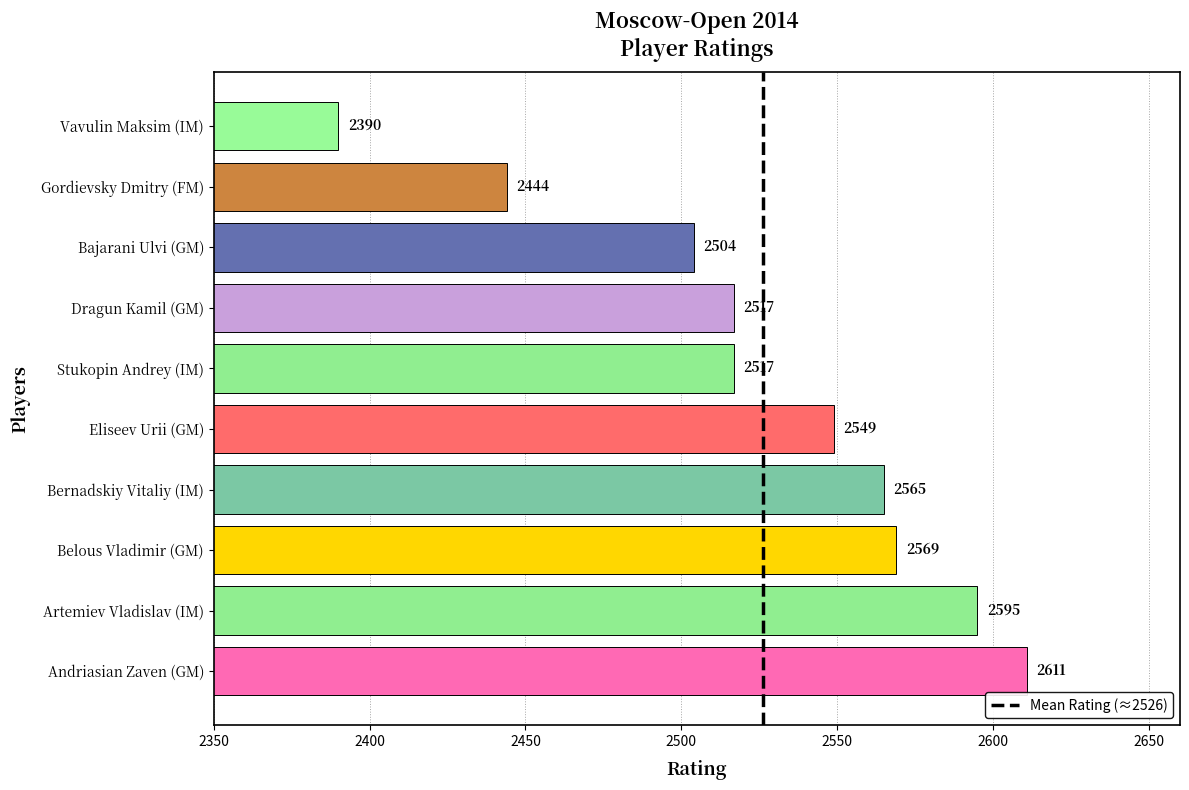

Reading bottom to top, transcribe all the data shown in this chart.

2611	2595	2569	2565	2549	2517	2517	2504	2444	2390